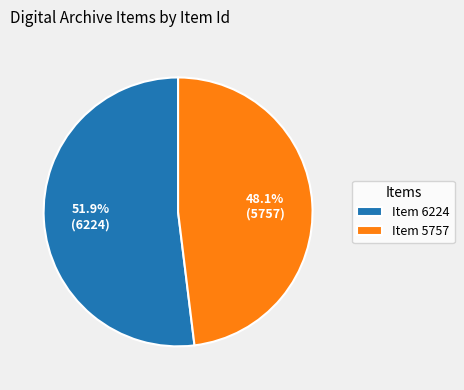

What is the ratio of the value at Item 6224 to the value at Item 5757?

1.1